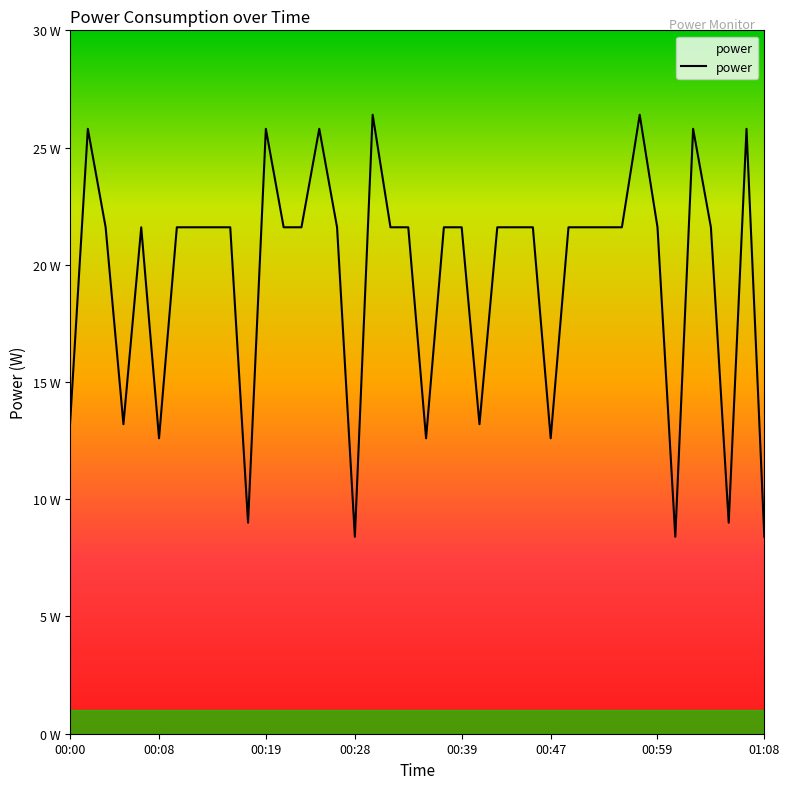

Is this an area chart (filled region under the line)?

Yes